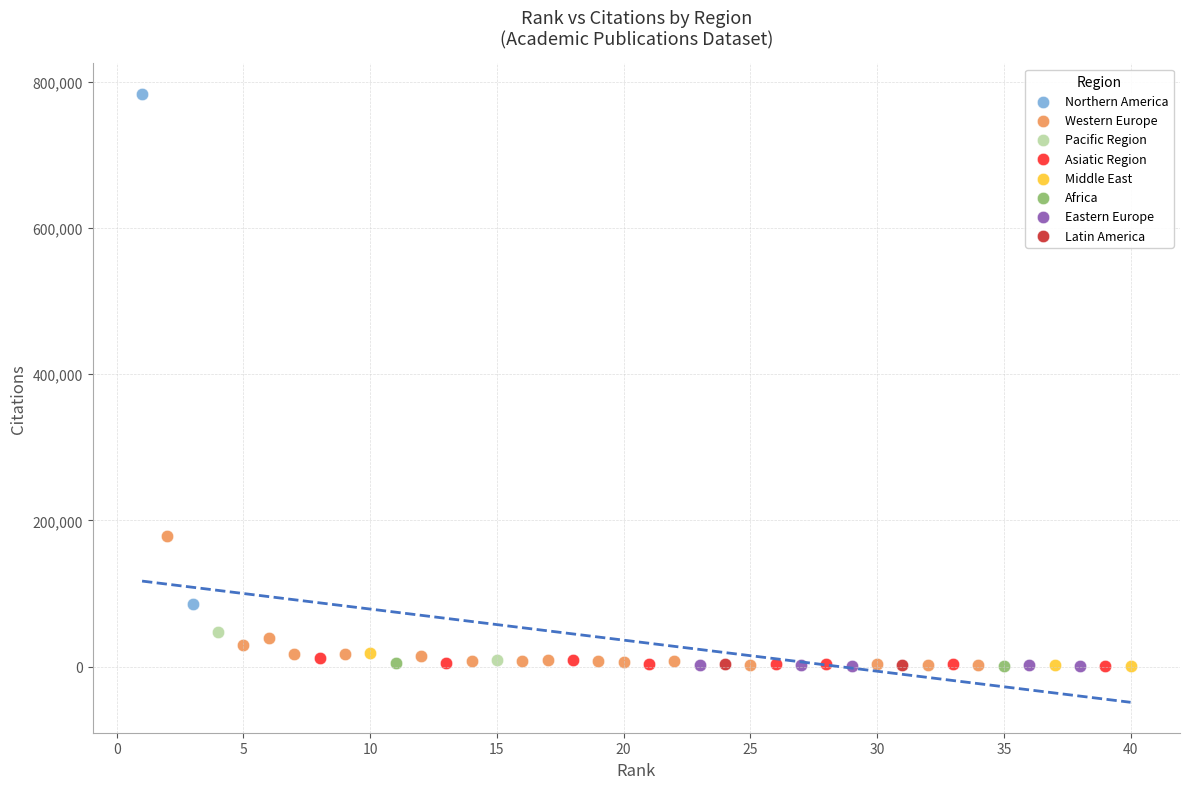

What are all the series names shown in the legend?

Northern America, Western Europe, Pacific Region, Asiatic Region, Middle East, Africa, Eastern Europe, Latin America